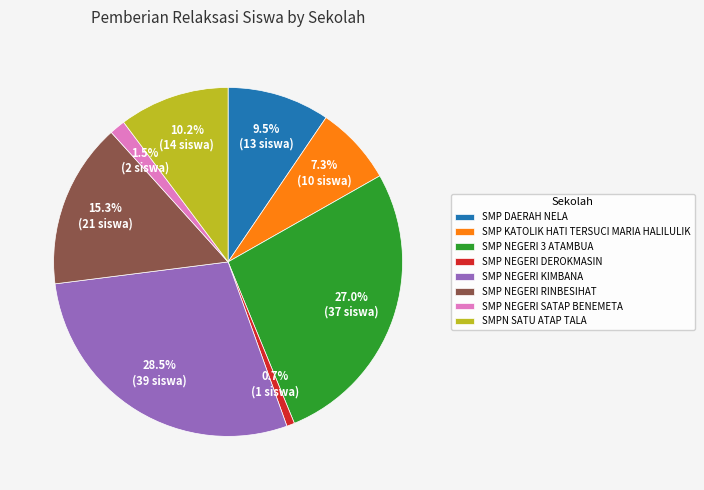

Is the sum of SMP NEGERI 3 ATAMBUA and SMP NEGERI RINBESIHAT greater than half?

No